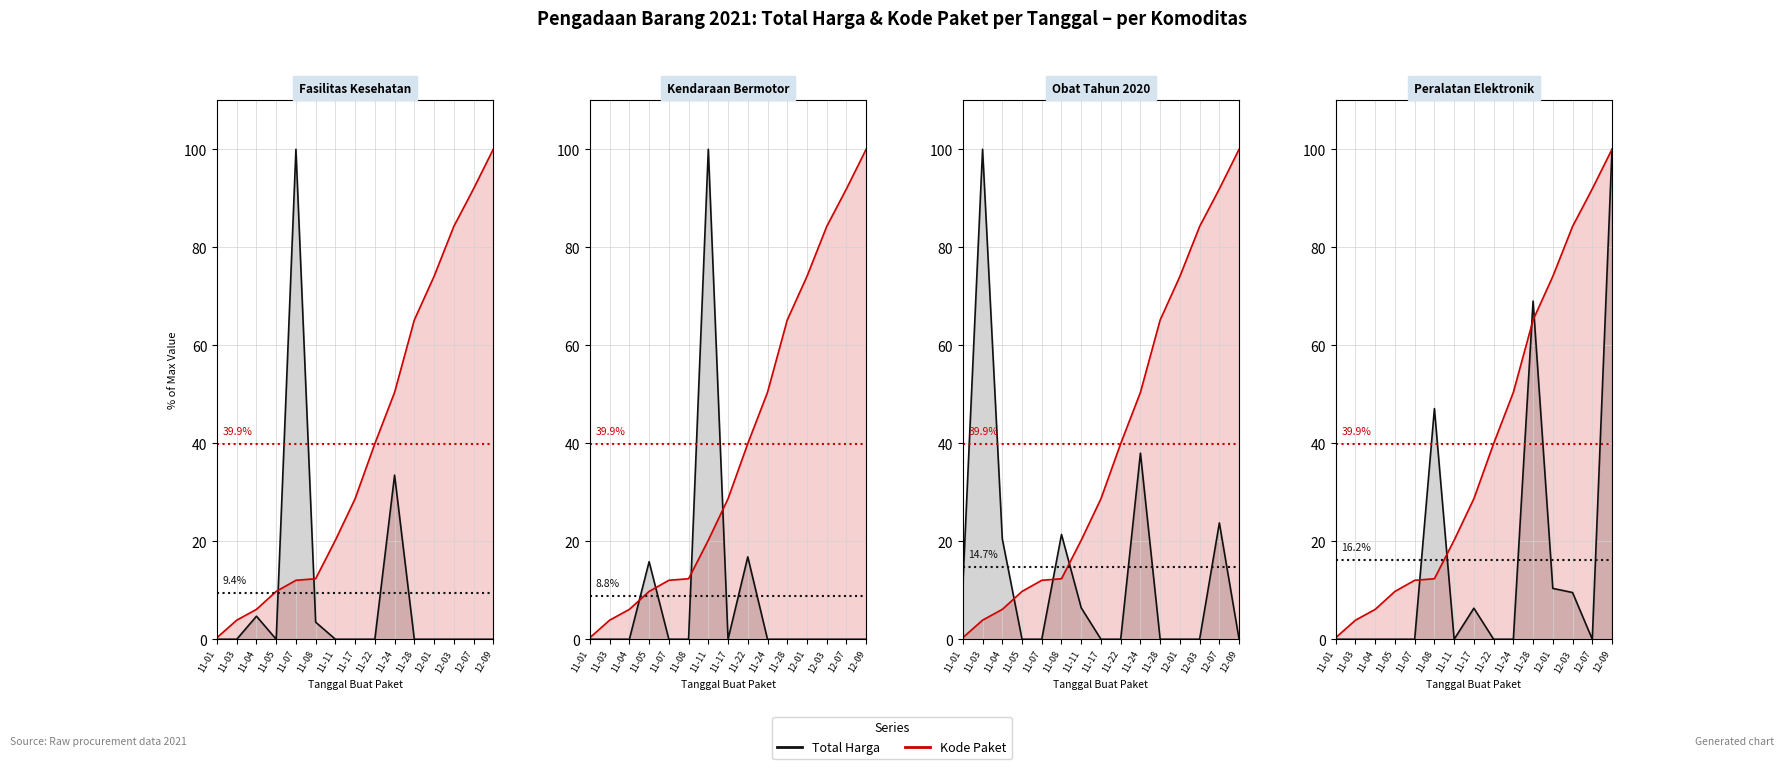

True or false: Kode Paket and Total Harga intersect in this chart.

True